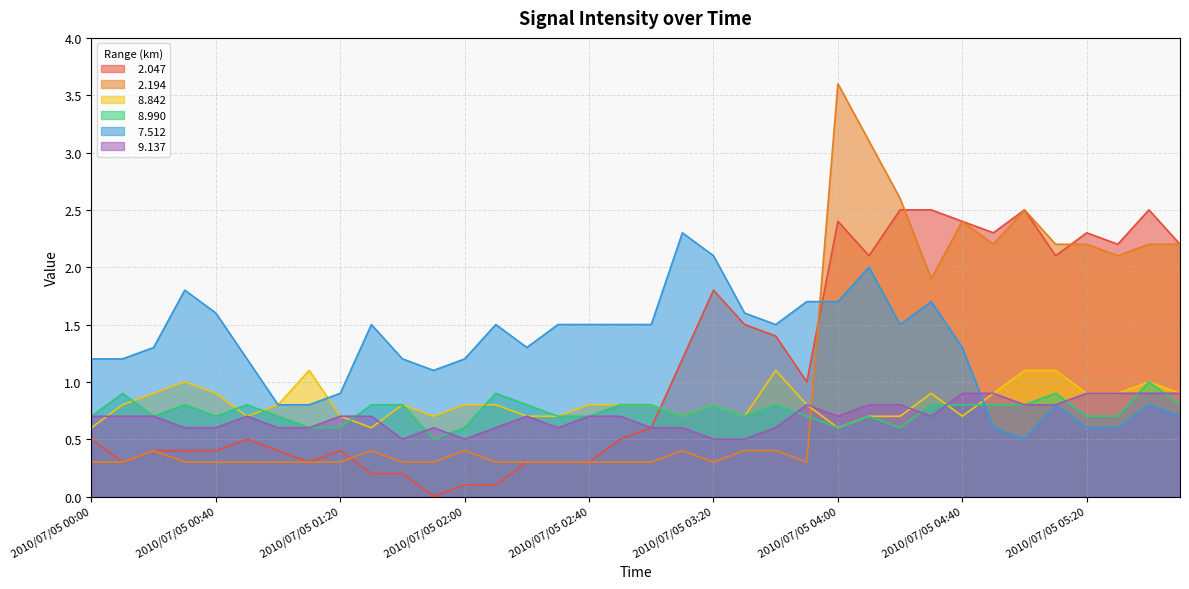

What is the average value of the   7.512 series?

1.3